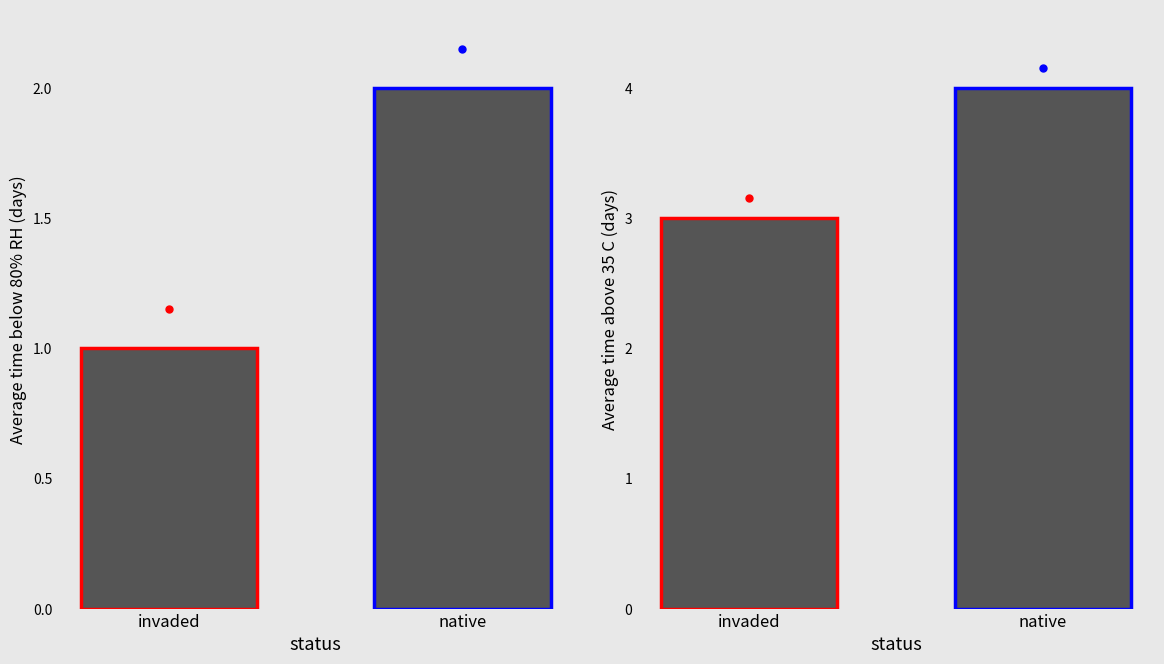

Is it true that the value at invaded is 5?

False